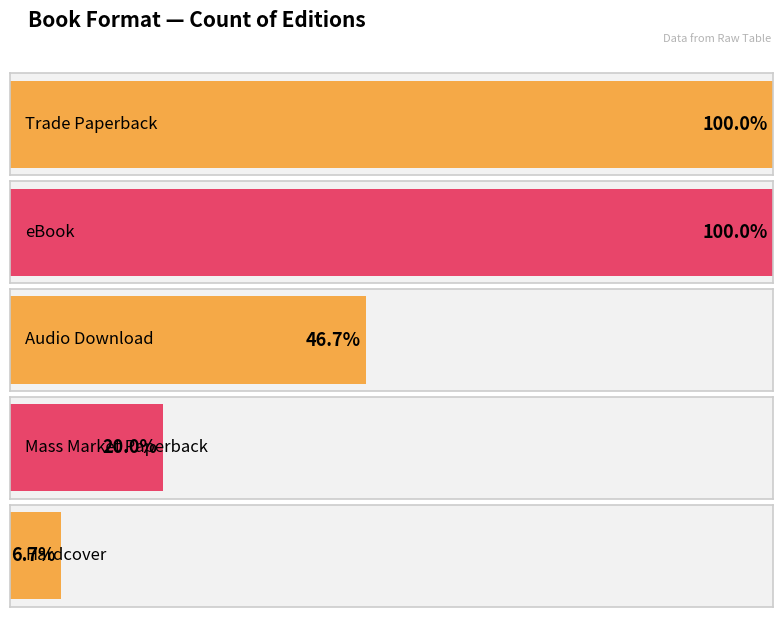

At which label does the data first exceed 7?

Trade Paperback